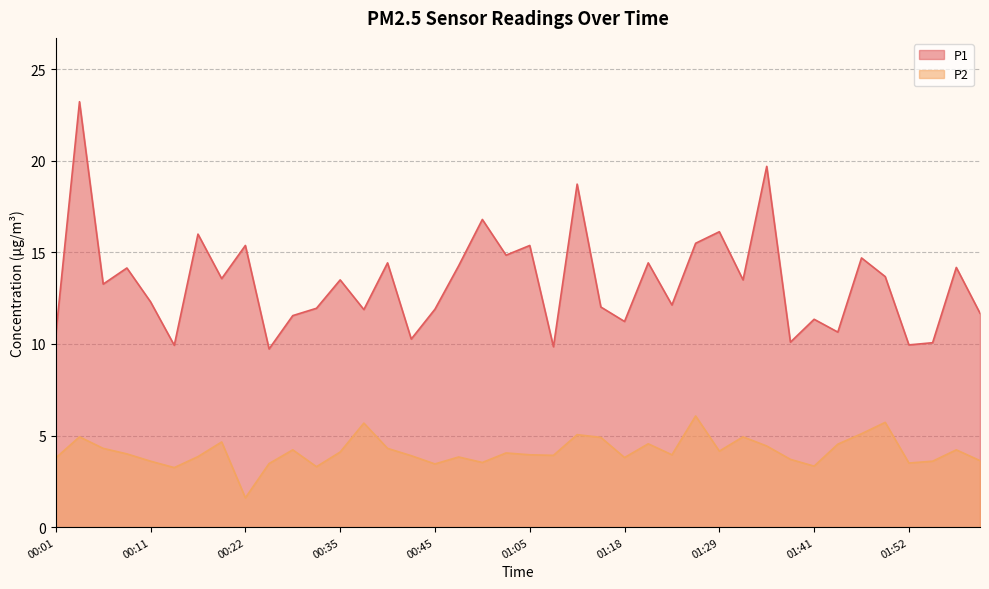

The value of P1 at 00:11 is 16.1. True or false?

False